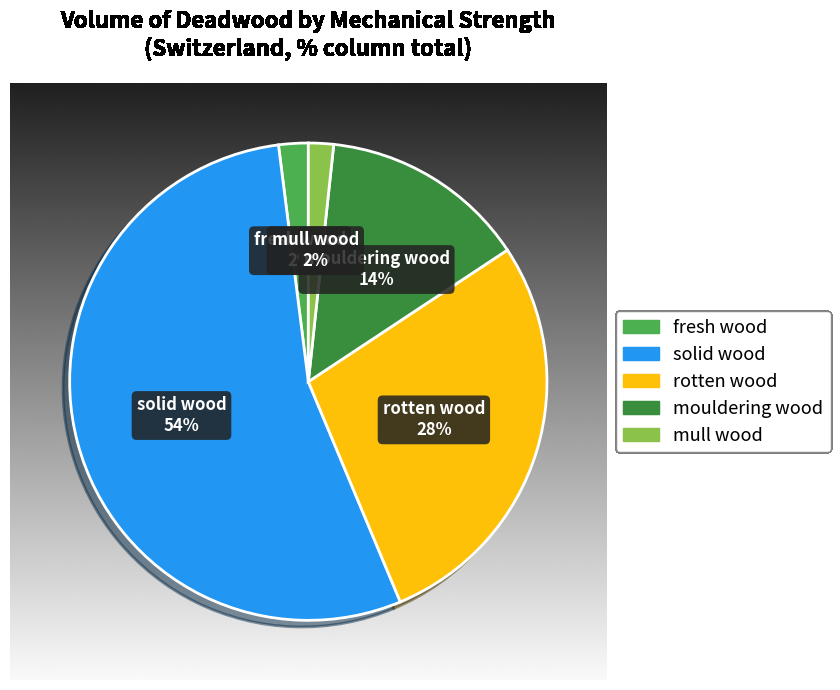

To the nearest percent, what percentage of the pie is rotten wood?

28%